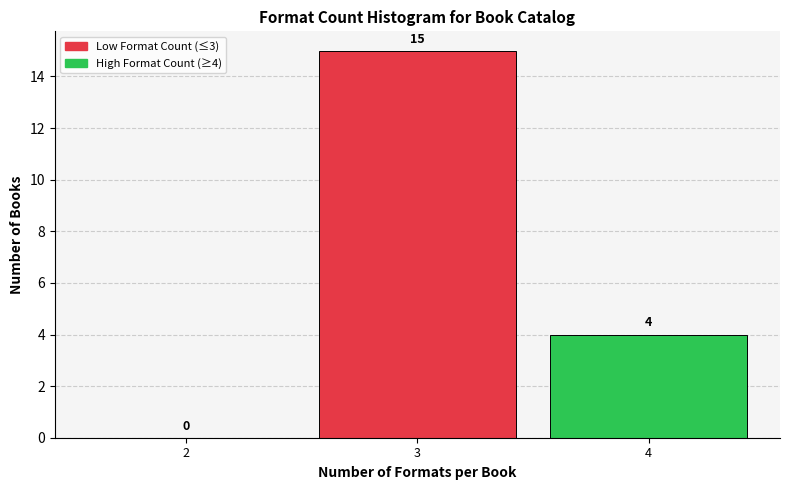

Reading right to left, list all the values displayed in this chart.

4=4	3=15	2=0